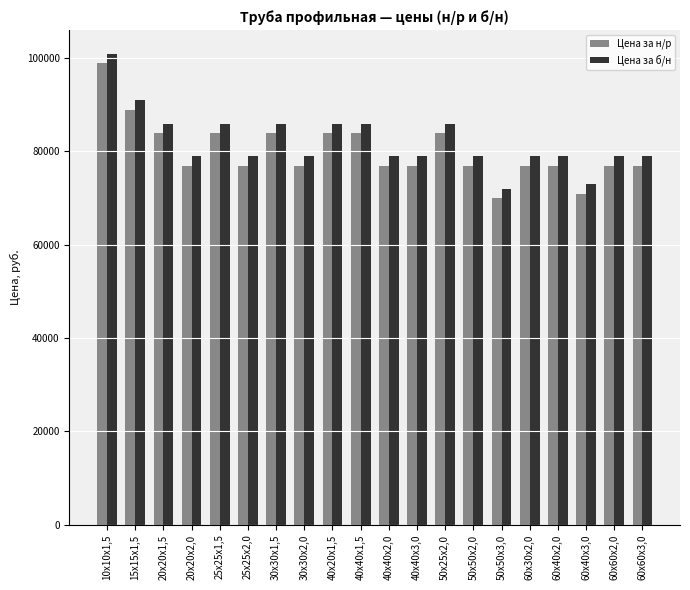

What is the greatest value displayed?

100900